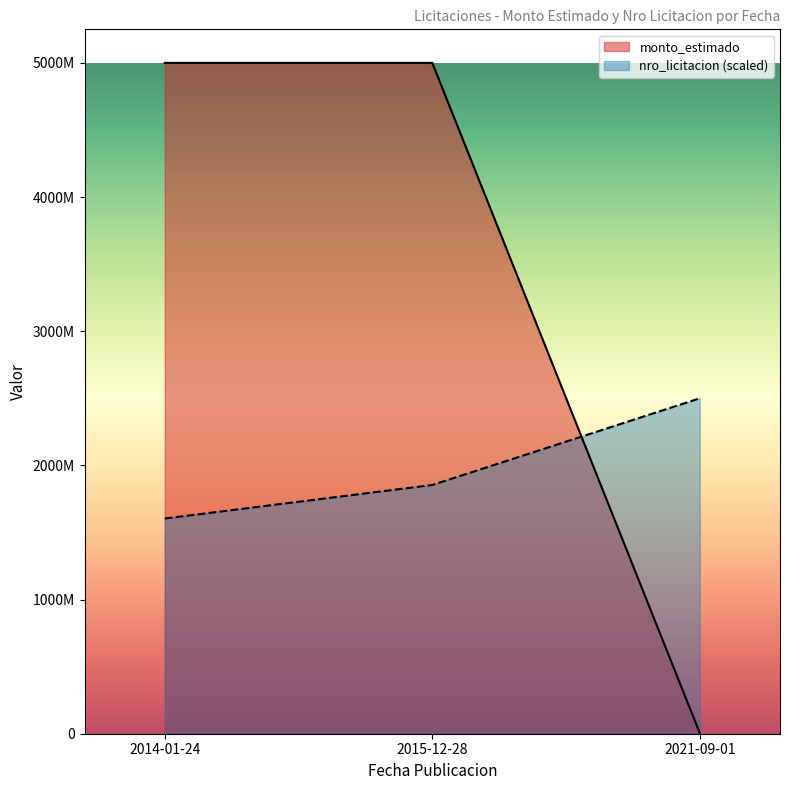

At which label does nro_licitacion first exceed 1853834211?

2015-12-28